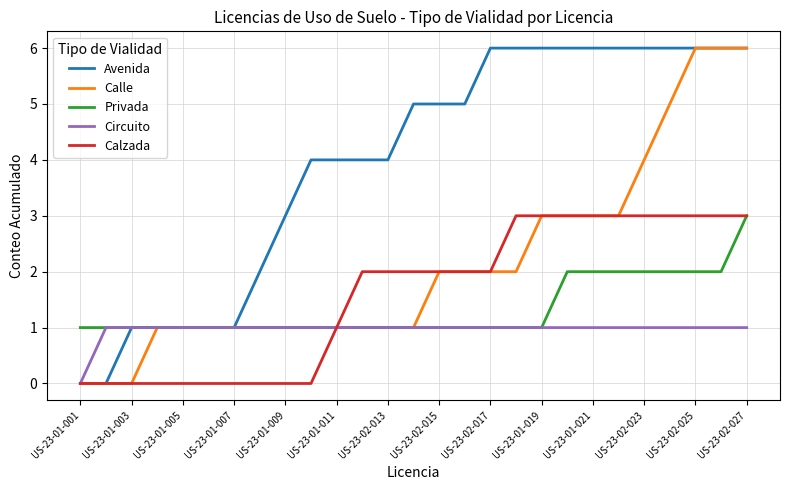

What is the maximum value for Privada?

3